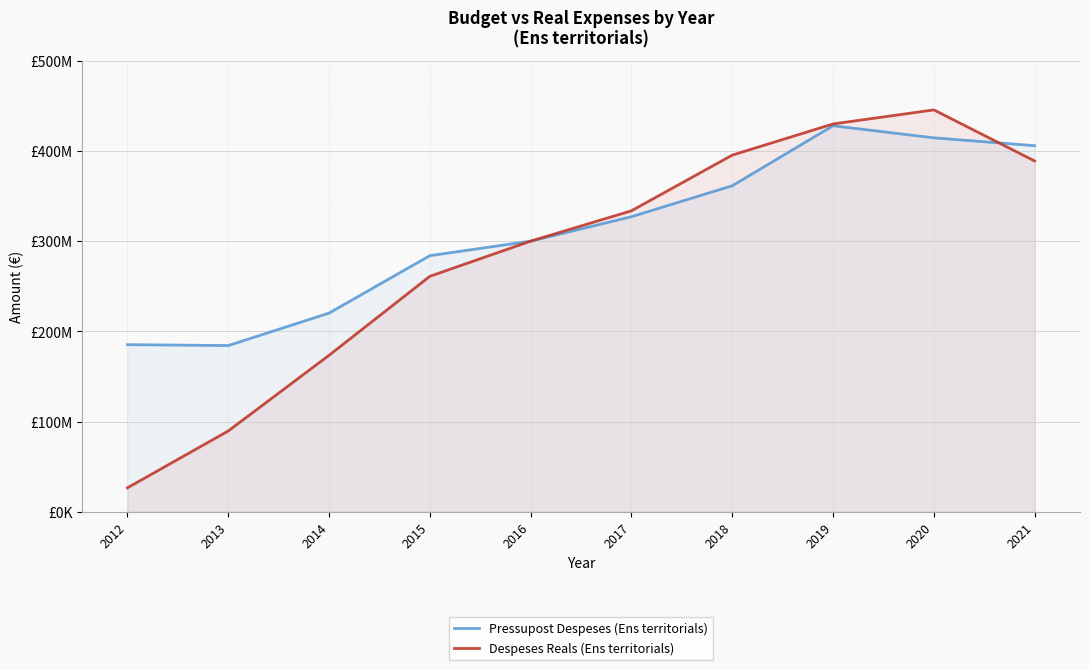

Read the Pressupost Despeses (Ens territorials) value at 2019.

428085543.0